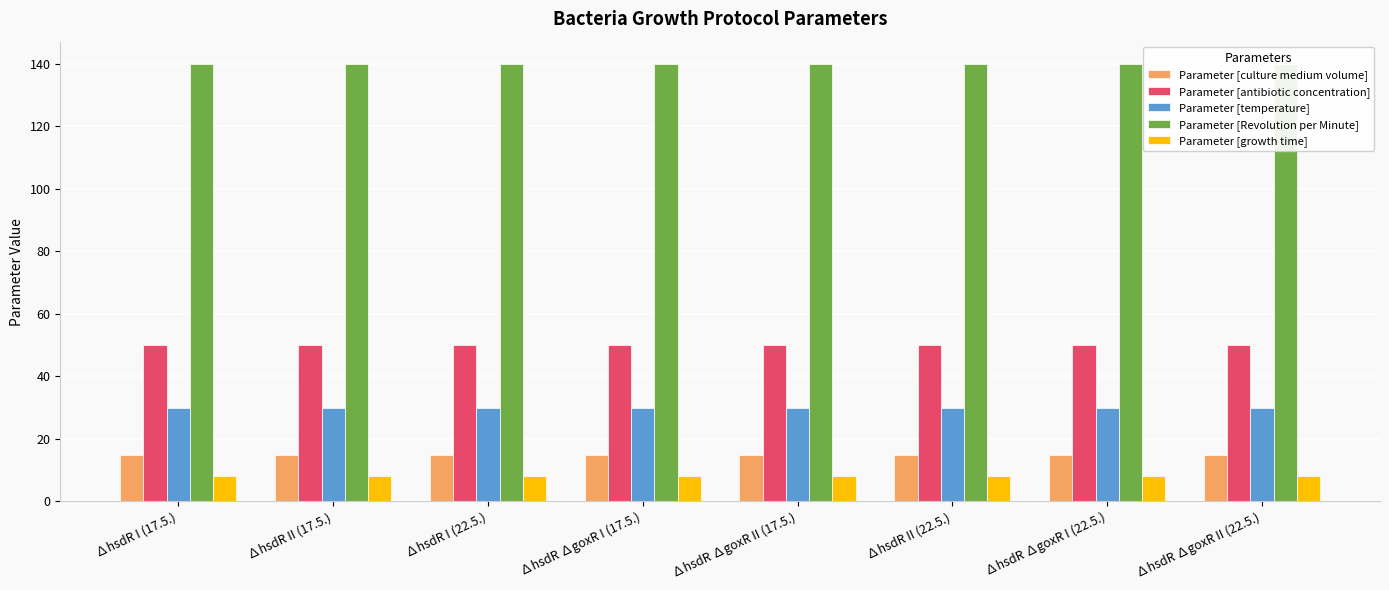

Which series has the largest range (max minus min)?

Parameter [culture medium volume]